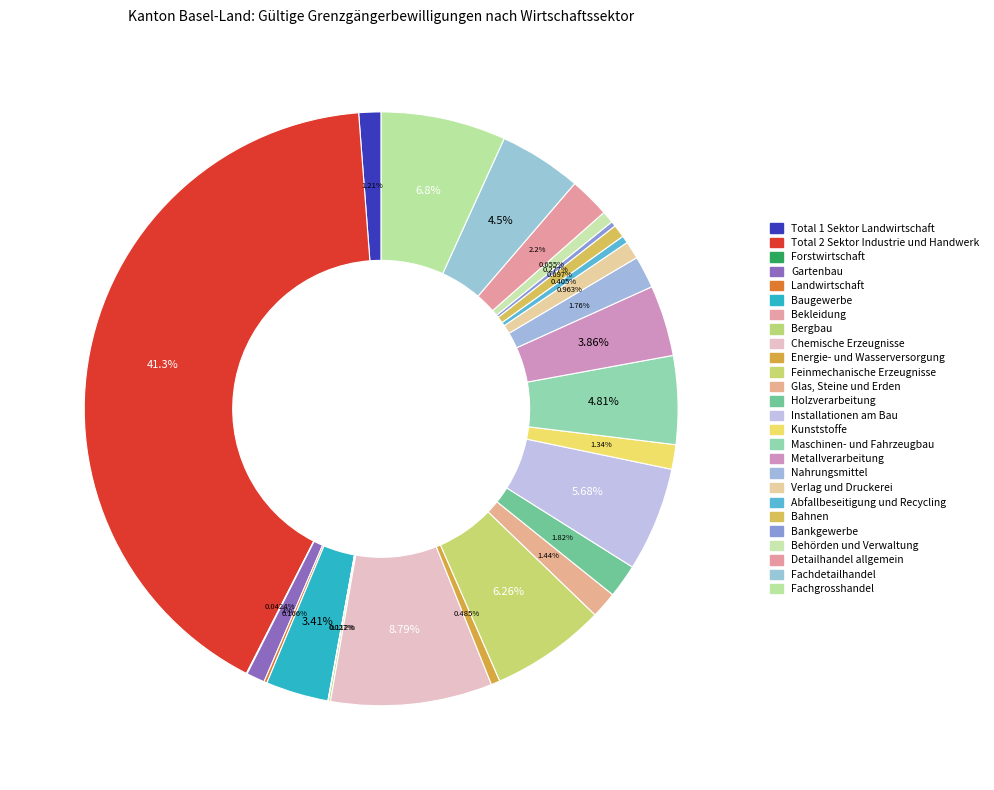

Is there a majority slice in this chart?

No